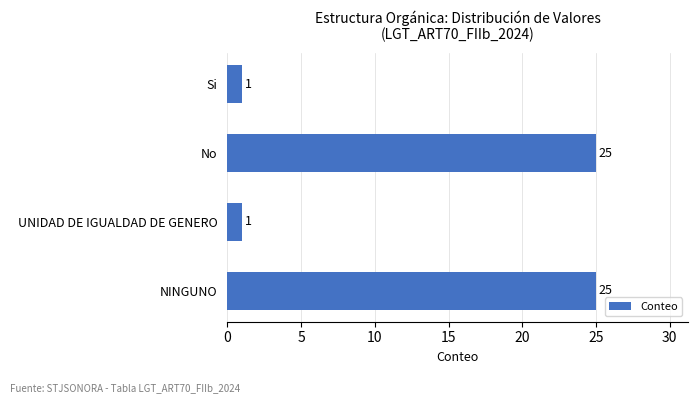

Which has a higher value, Si or No?

No